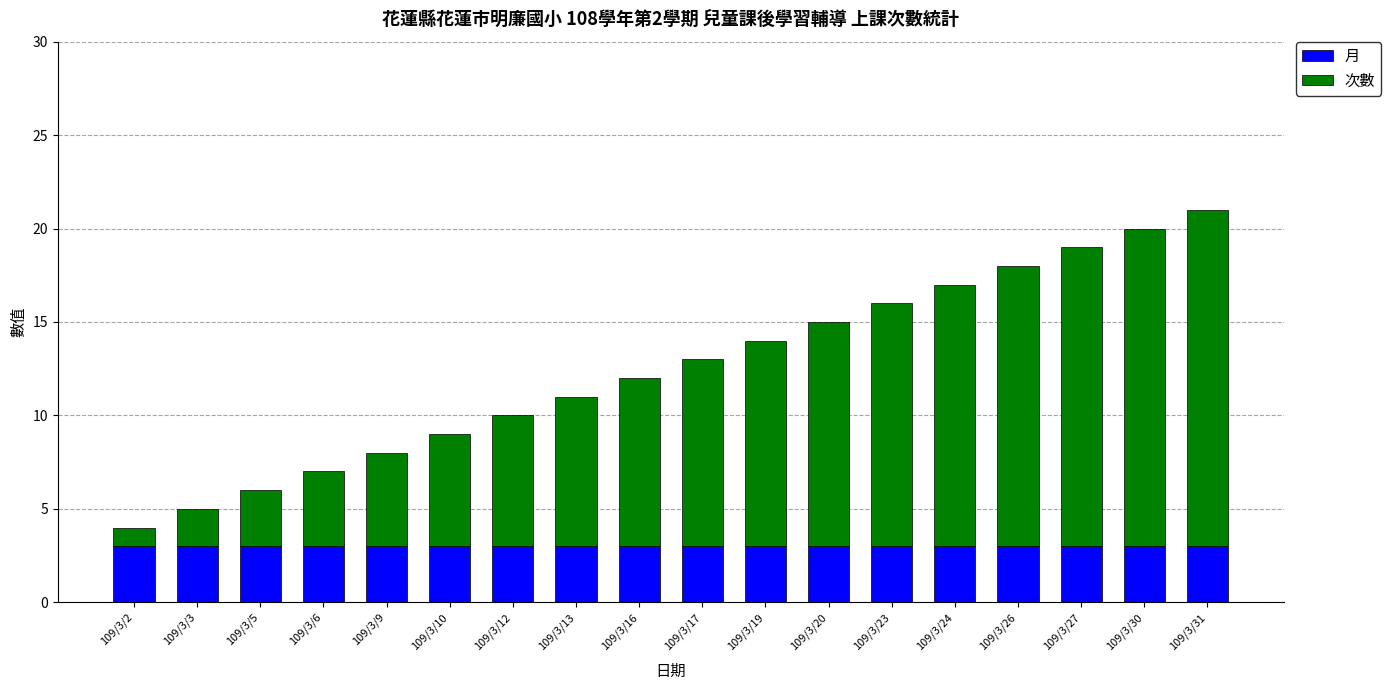

How many bars are there in total?

18